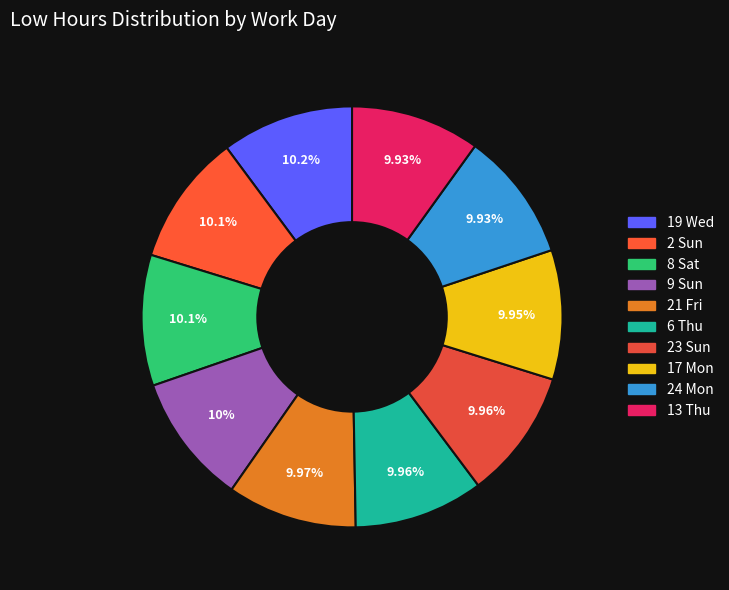

Is there a majority slice in this chart?

No